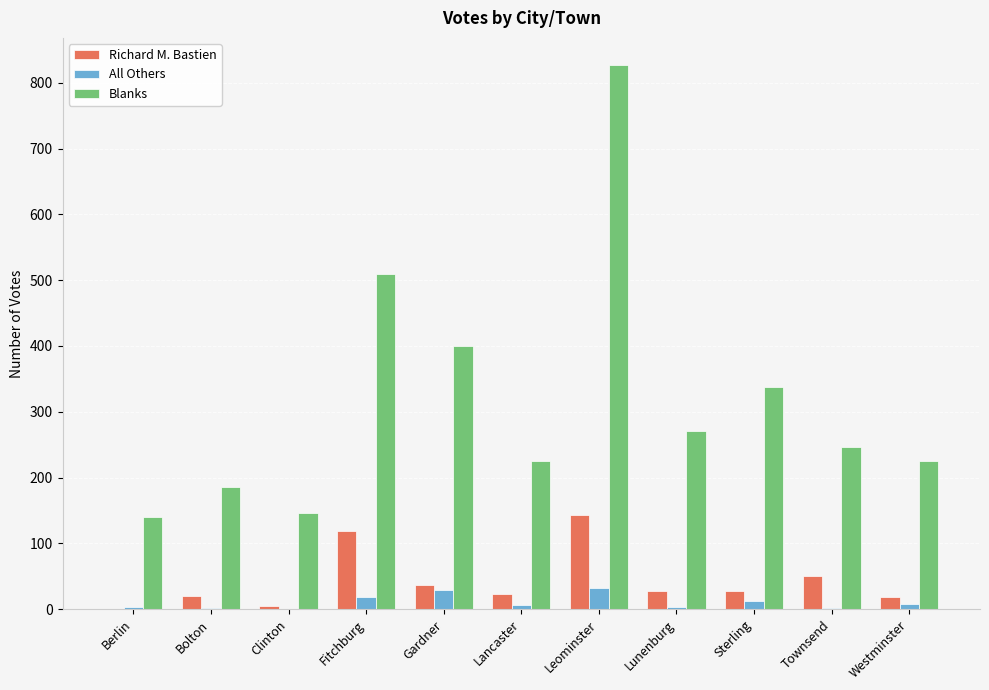

What is the sum of all All Others values?

115